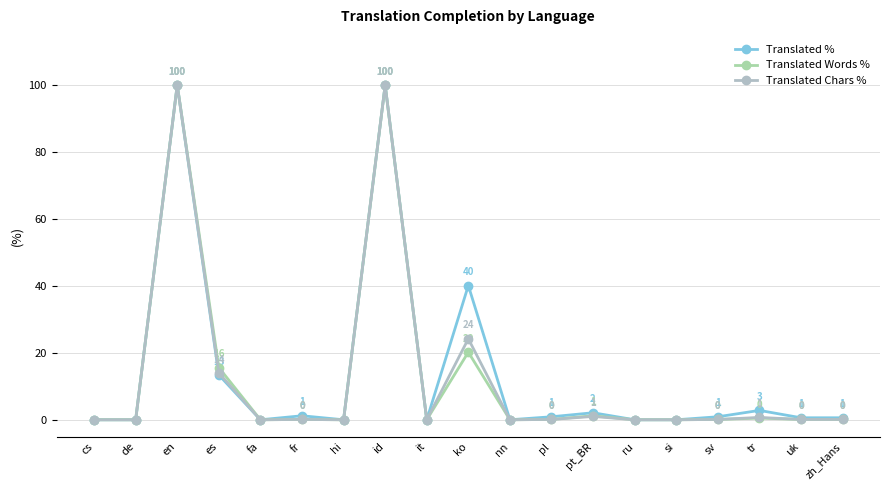

How many values in the Translated Words % series exceed 0?

11